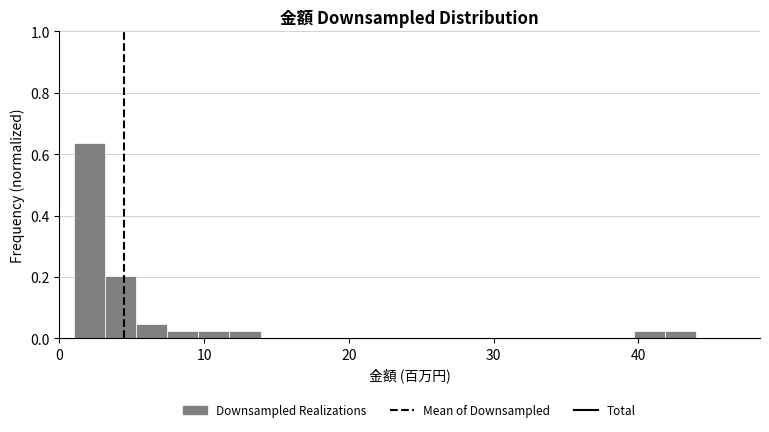

Around what value on the x-axis is the tallest bar? Give the approximate position of its centre, as read against the axis.

2